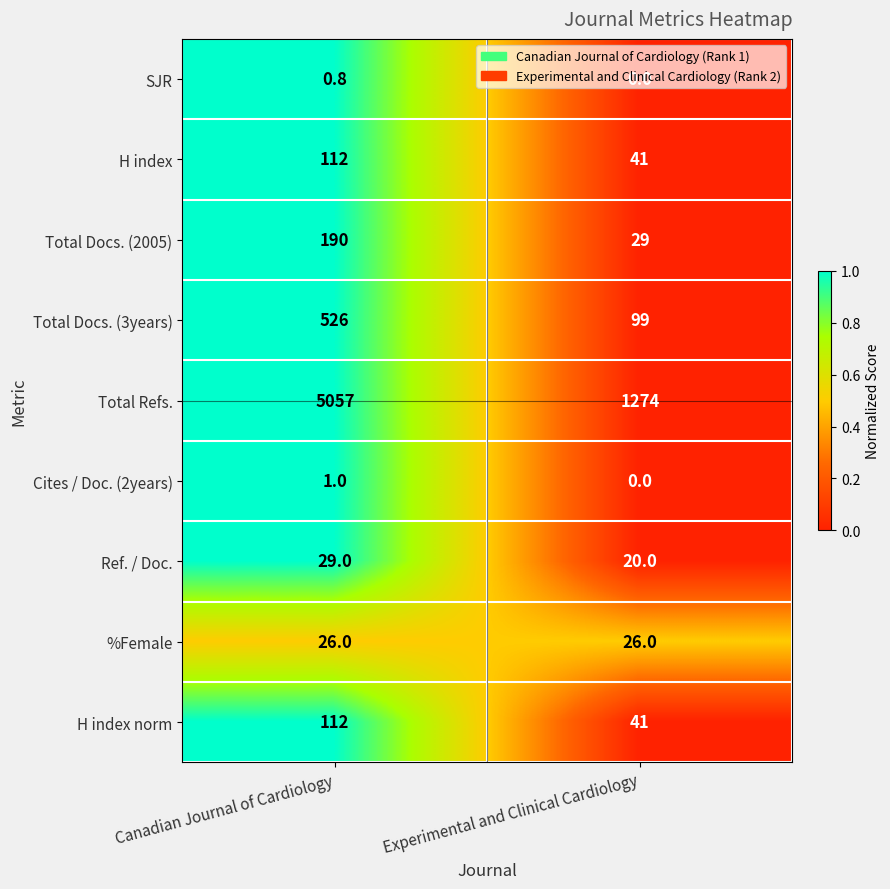

What value does the H index series have at Experimental and Clinical Cardiology?

41.0